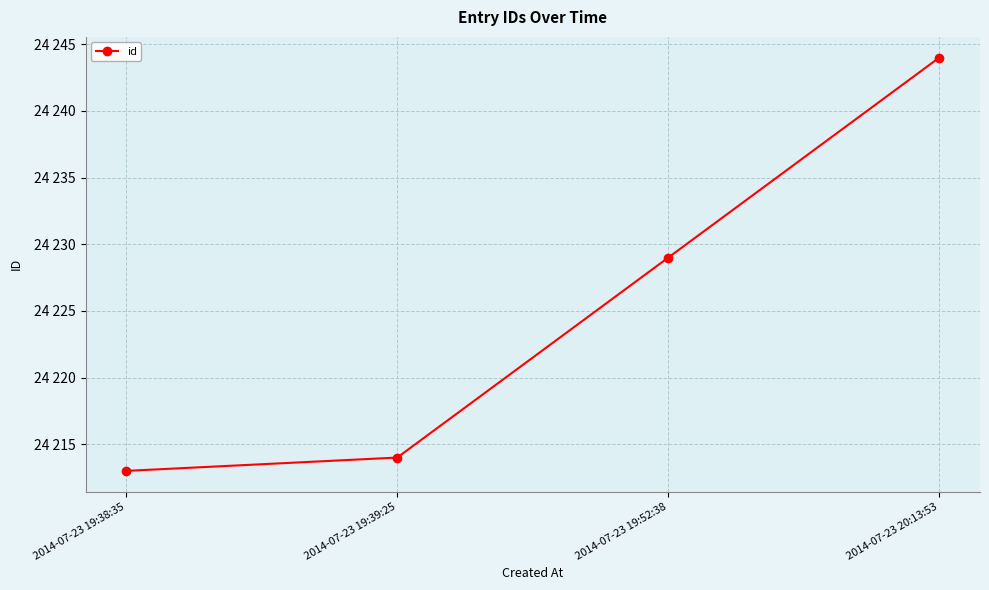

What is the sum of the values at 2014-07-23 19:52:38 and 2014-07-23 19:39:25?

48443